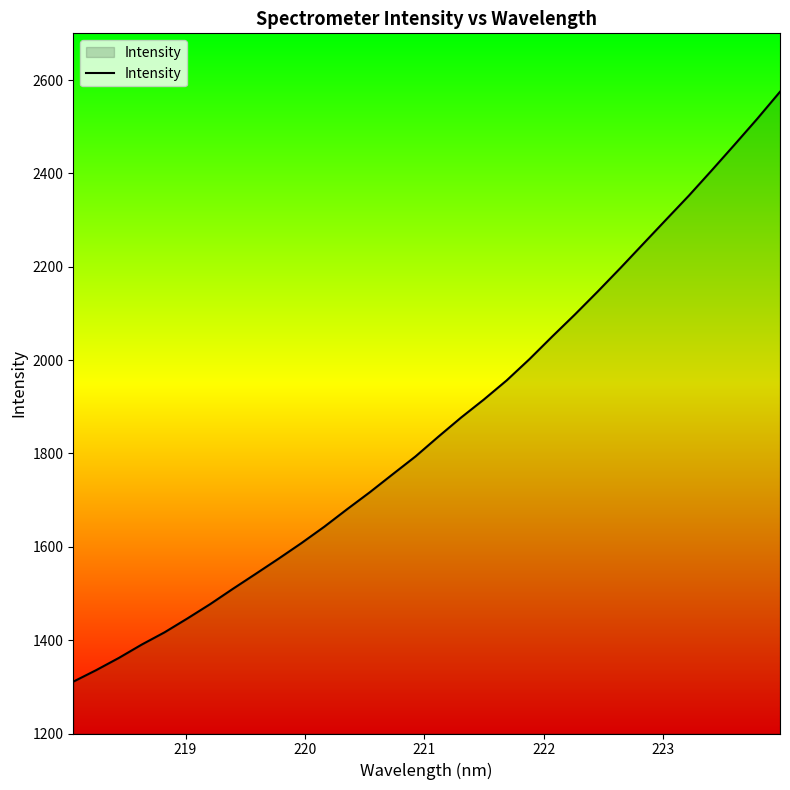

True or false: there are more than 1 points higher than both neighbors.

False